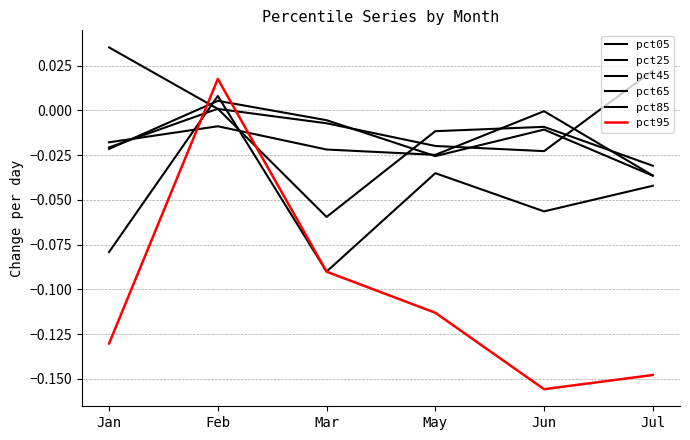

How many lines are shown in the chart?

6